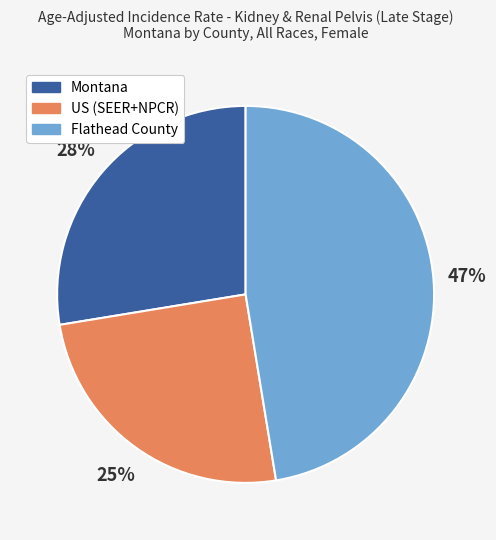

Which category has the biggest portion of the pie?

Flathead County